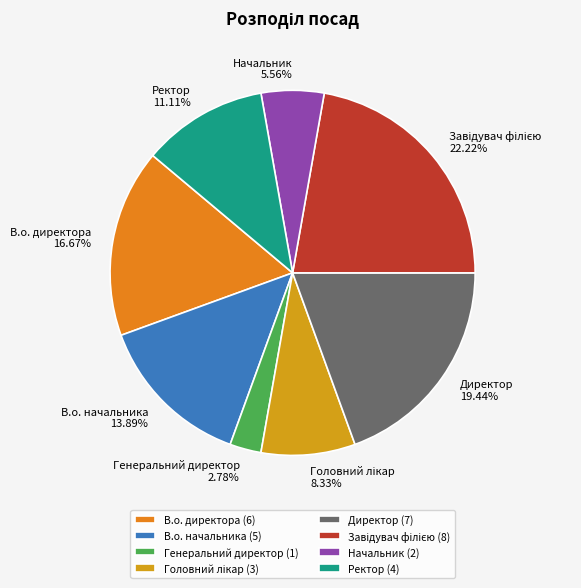

Is it true that В.о. начальника is 1% of the pie?

False